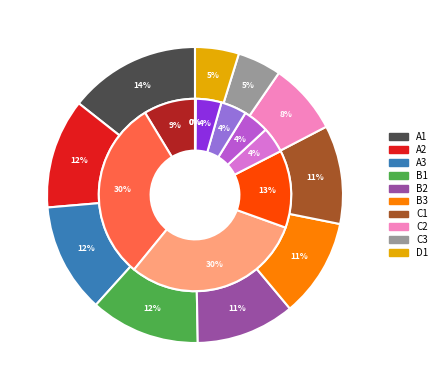

Is there any slice that represents more than half of the pie?

No